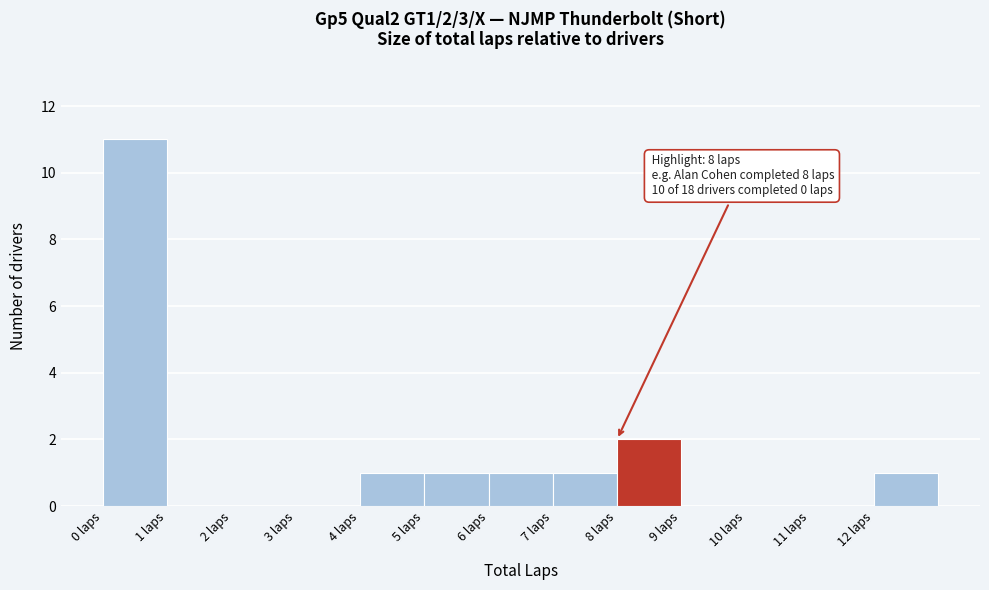

Over which range of the x-axis is the bar tallest?

0 to 1